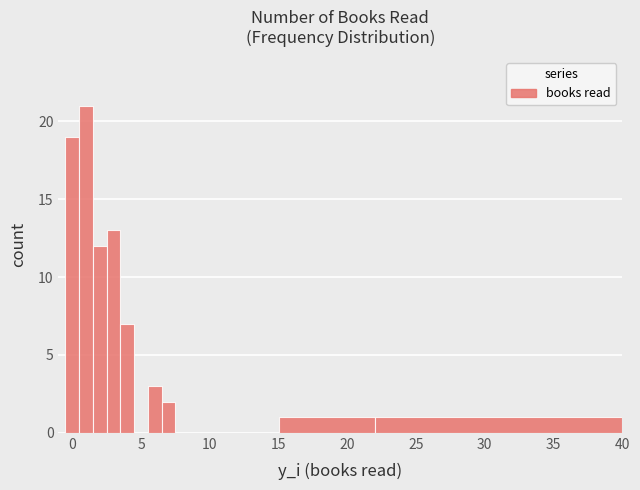

Read against the x-axis, roughly where is the centre of the tallest bar?

1.0